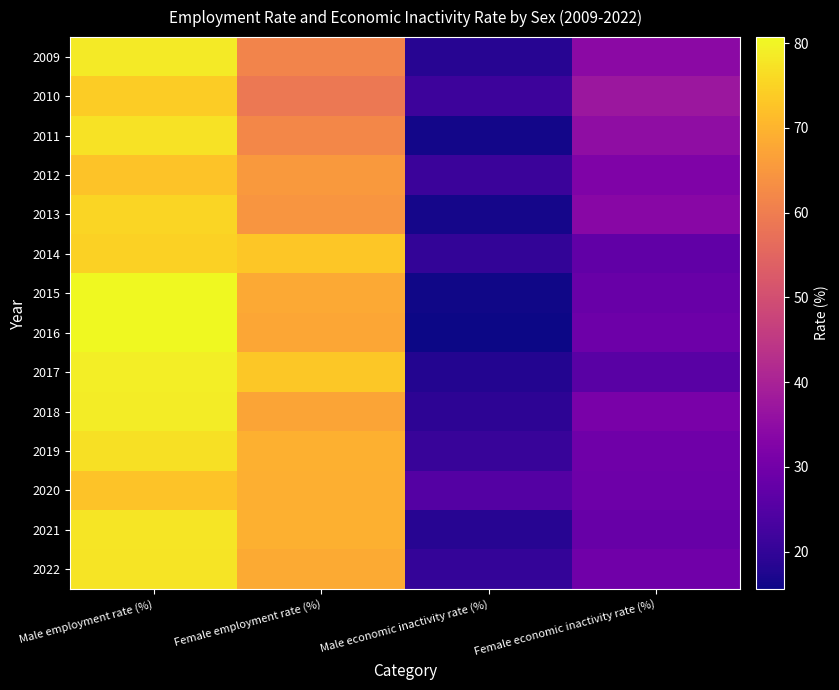

What is the difference between the highest and lowest values at Male economic inactivity rate (%)?

9.6